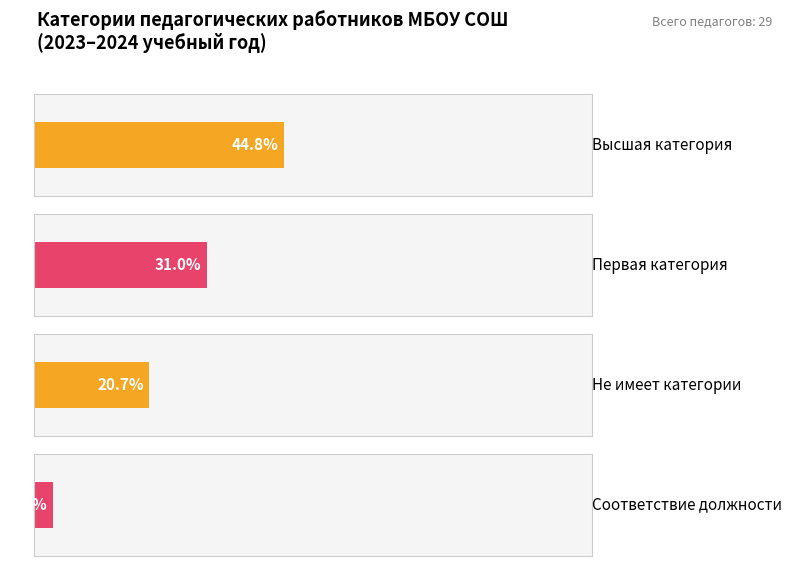

What is the label of the 2nd bar from the right?

не имеет